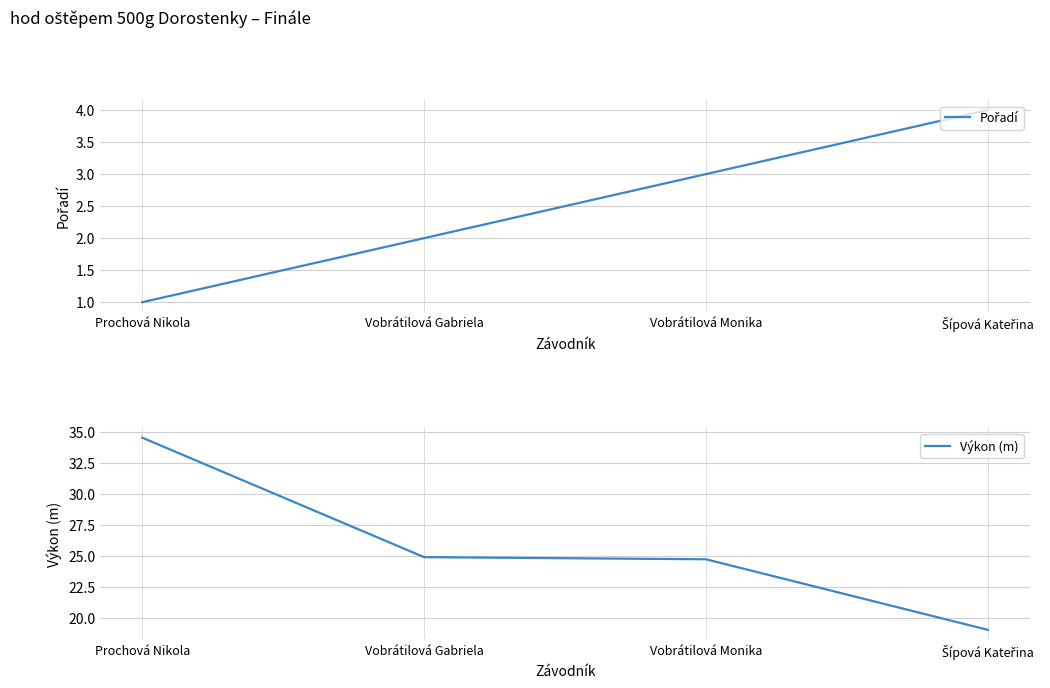

At which label is Pořadí closest to 2?

Vobrátilová Gabriela